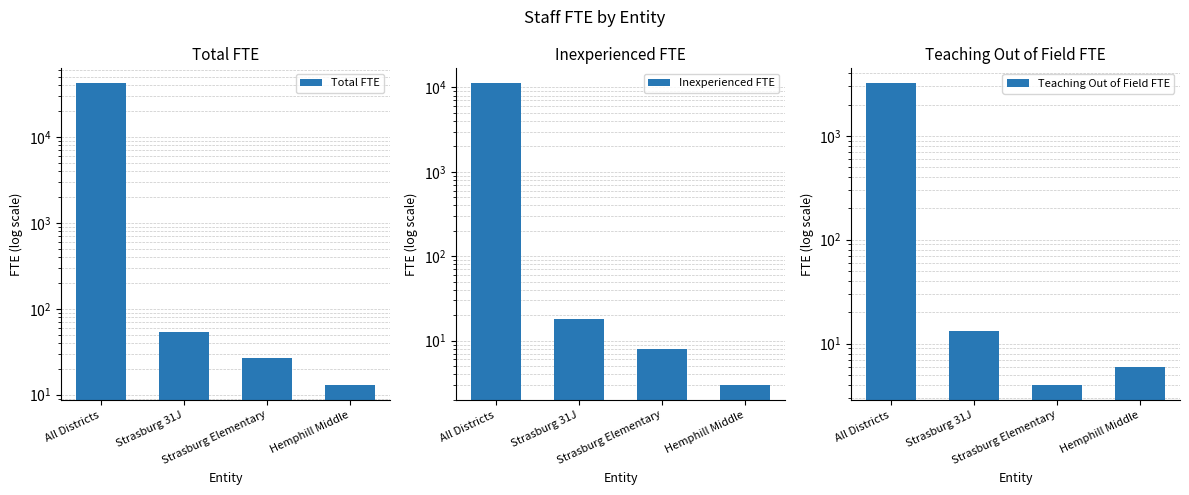

What is the difference between the Inexperienced FTE values at Strasburg Elementary and Strasburg 31J?

10.0